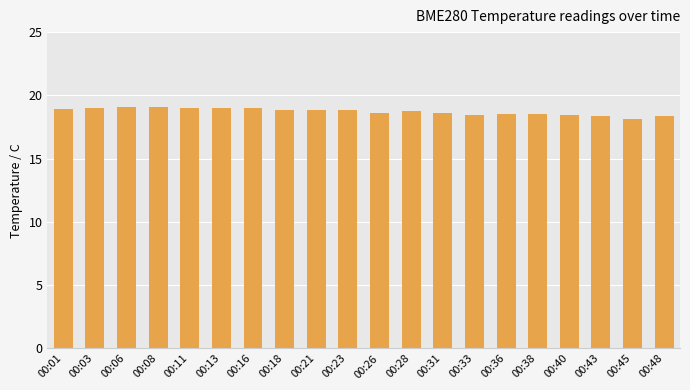

Approximately how many times larger is the value at 00:43 compared to 00:36?

1.0